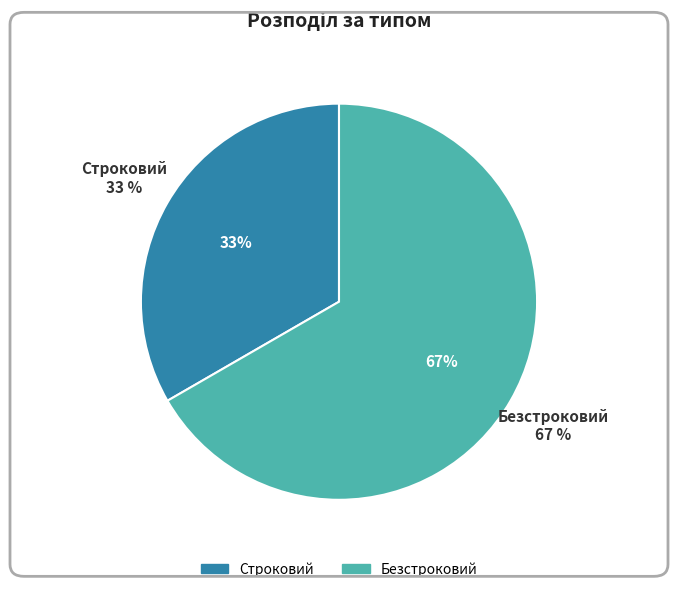

Do Строковий and Безстроковий together represent more than half of the pie?

Yes